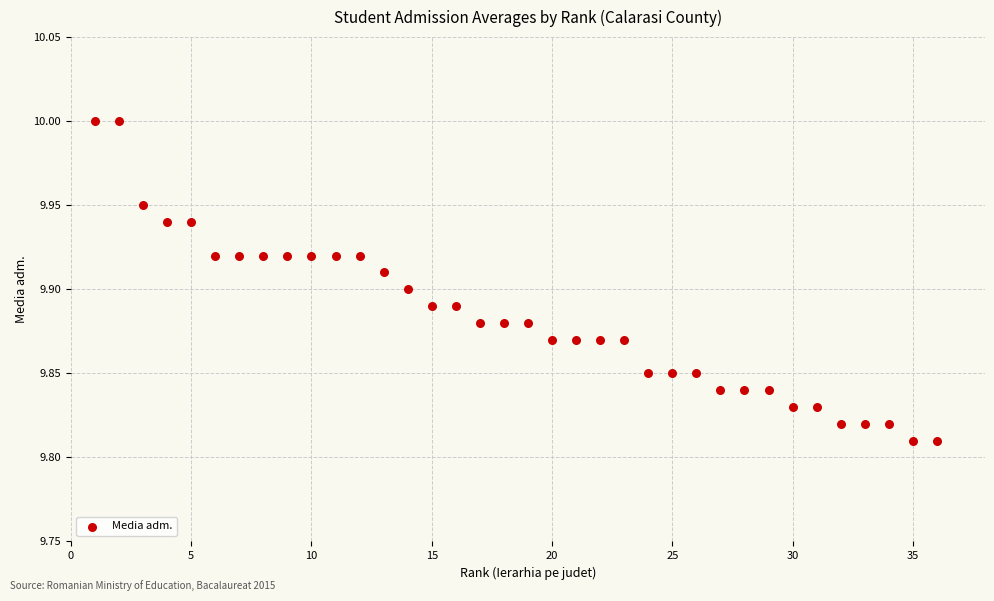

What is the range of X values (max minus min)?

35.0